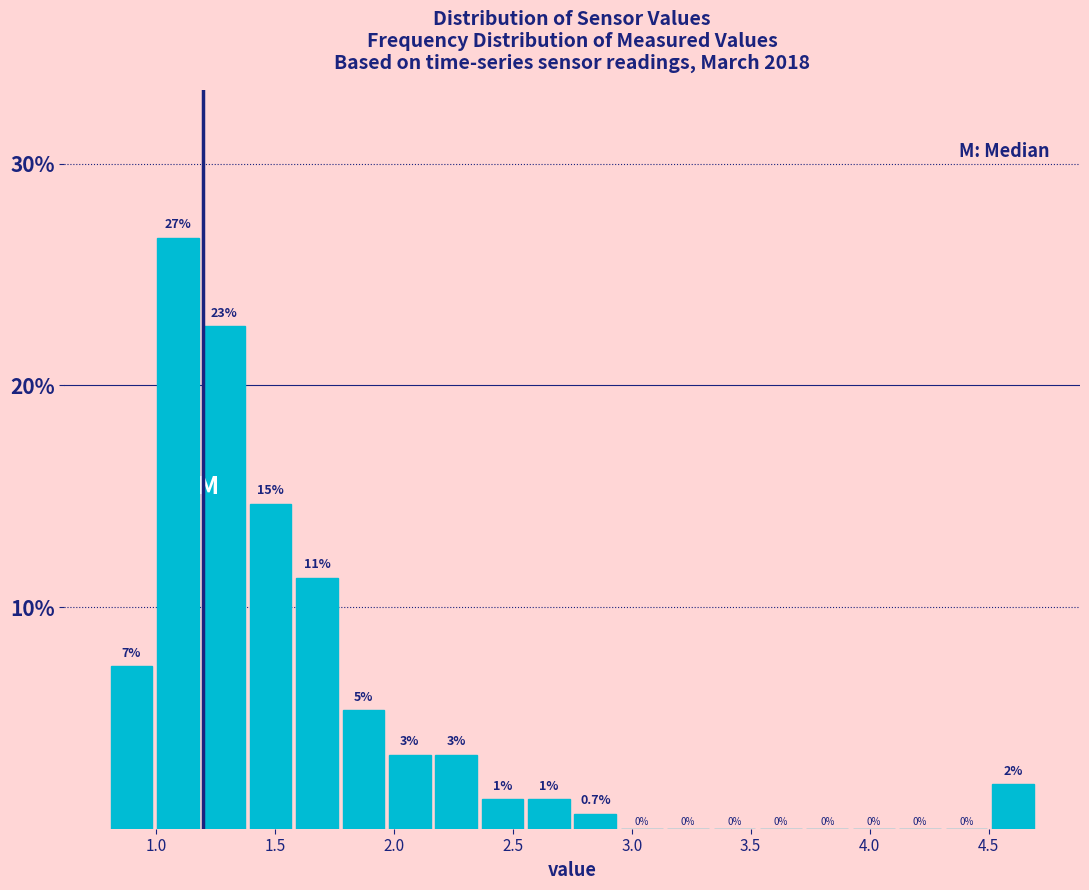

Around what value on the x-axis is the tallest bar? Give the approximate position of its centre, as read against the axis.

1.10